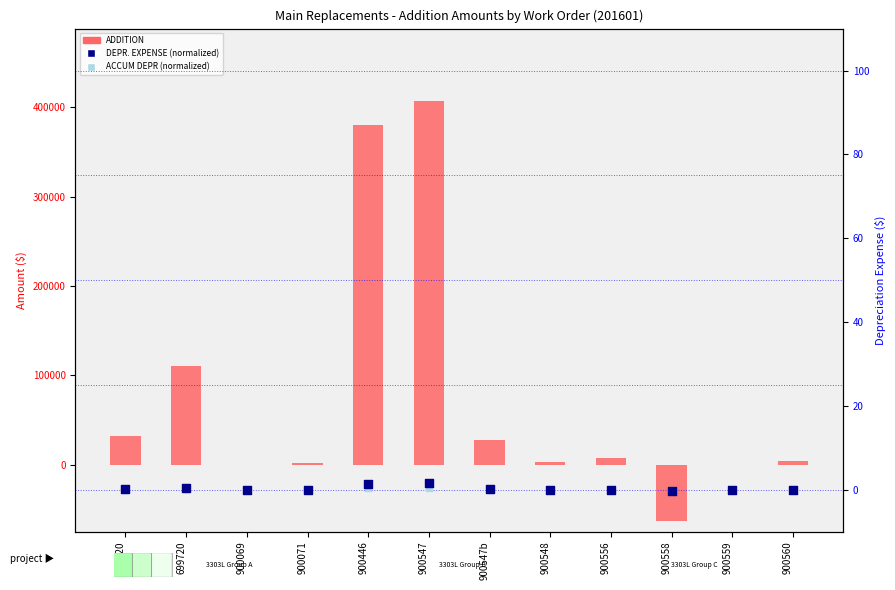

What is the total value across all series at 900559?

1.0